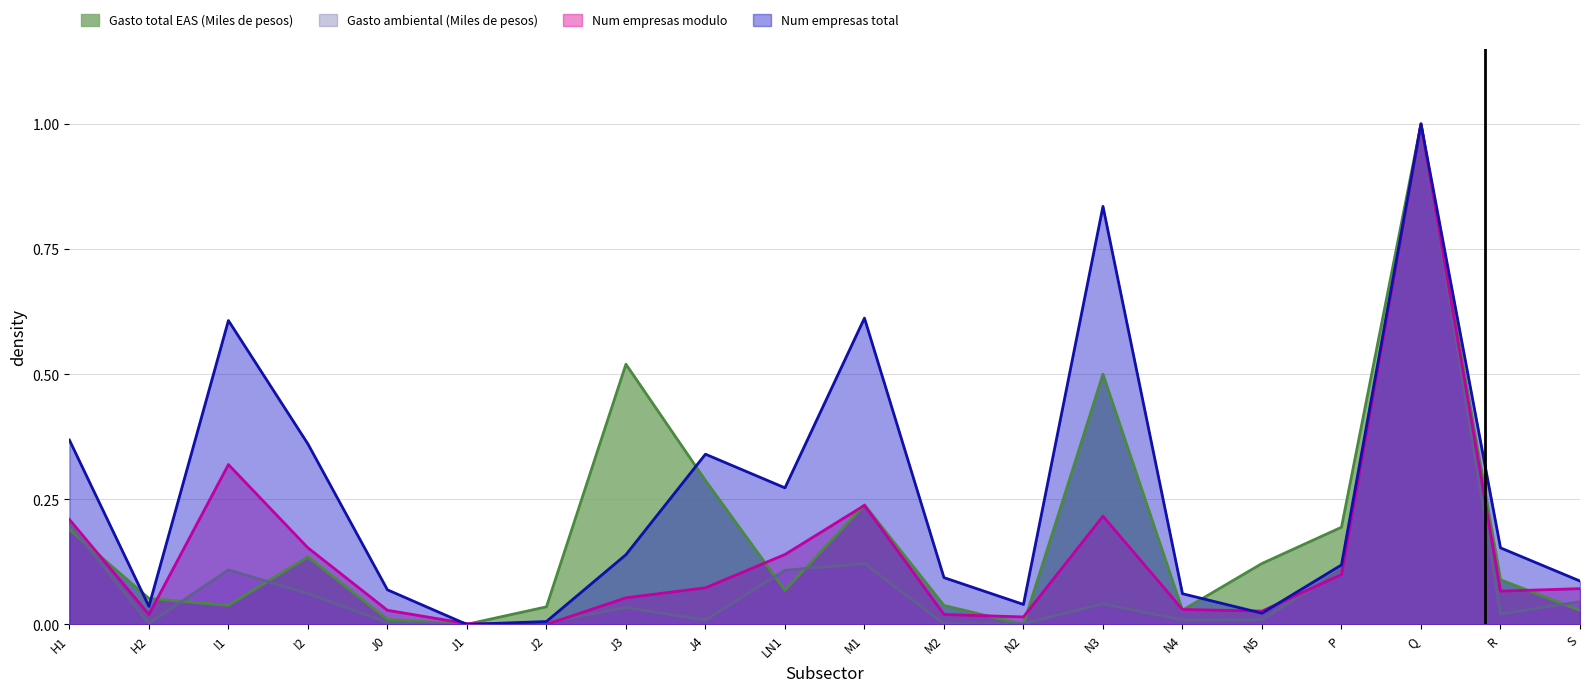

True or false: Gasto ambiental (Miles de pesos) has more than 1 interior local peaks.

True